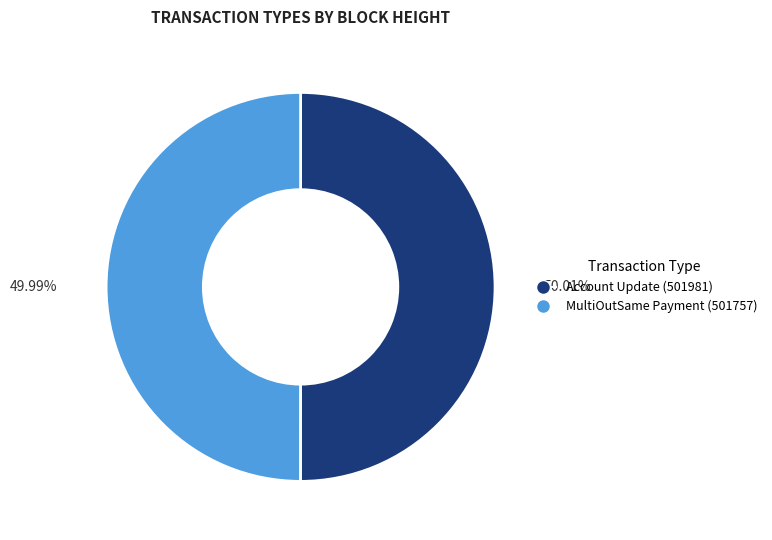

To the nearest percent, what percentage of the pie is Account Update (501981)?

50%